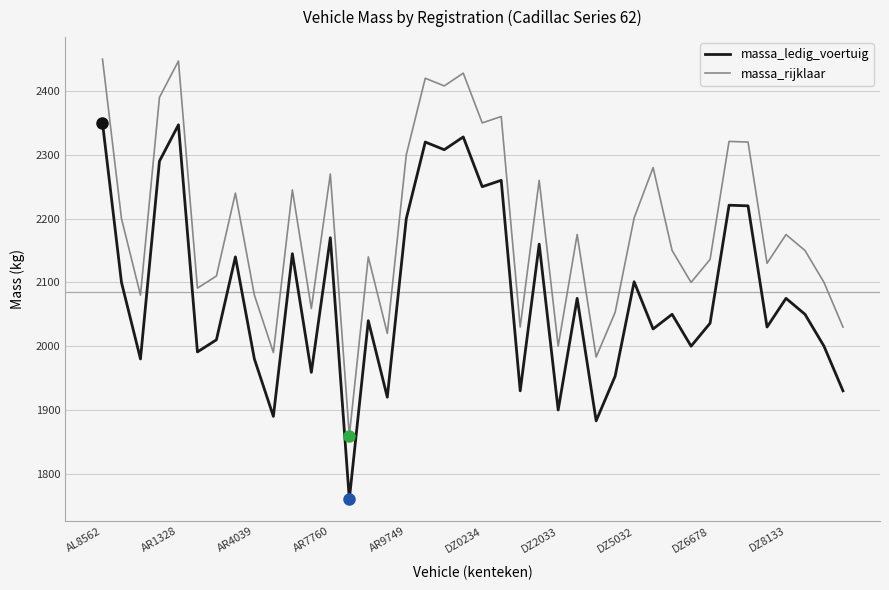

What is the average value of the massa_ledig_voertuig series?

2084